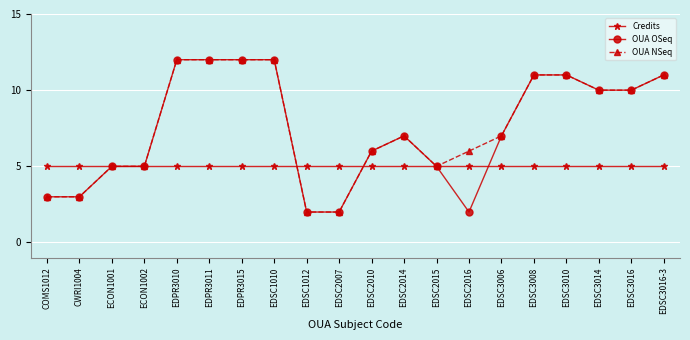

What is the spread (max minus min) of values at EDSC1012?

3